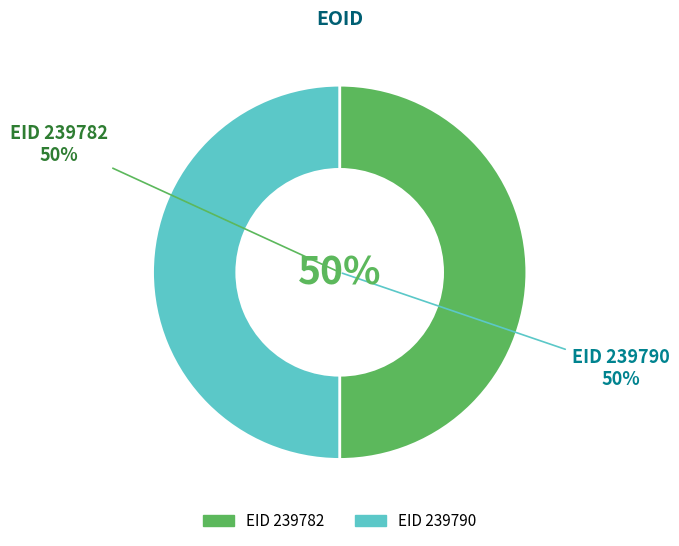

True or false: 239782 accounts for 50% of the total.

True